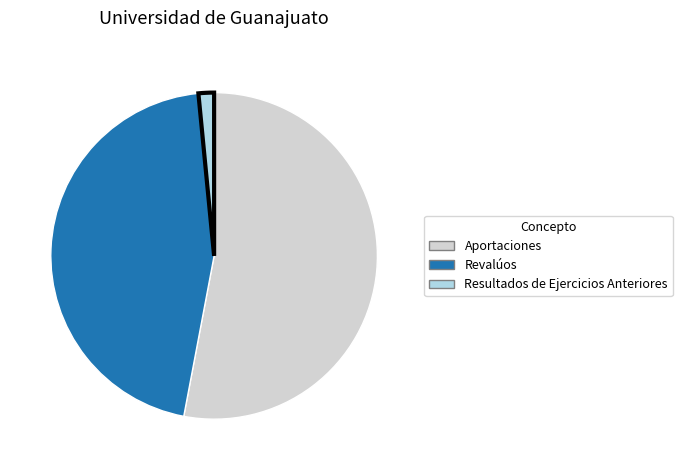

Rank the categories by value from lowest to highest.

Resultados de Ejercicios Anteriores, Revalúos, Aportaciones